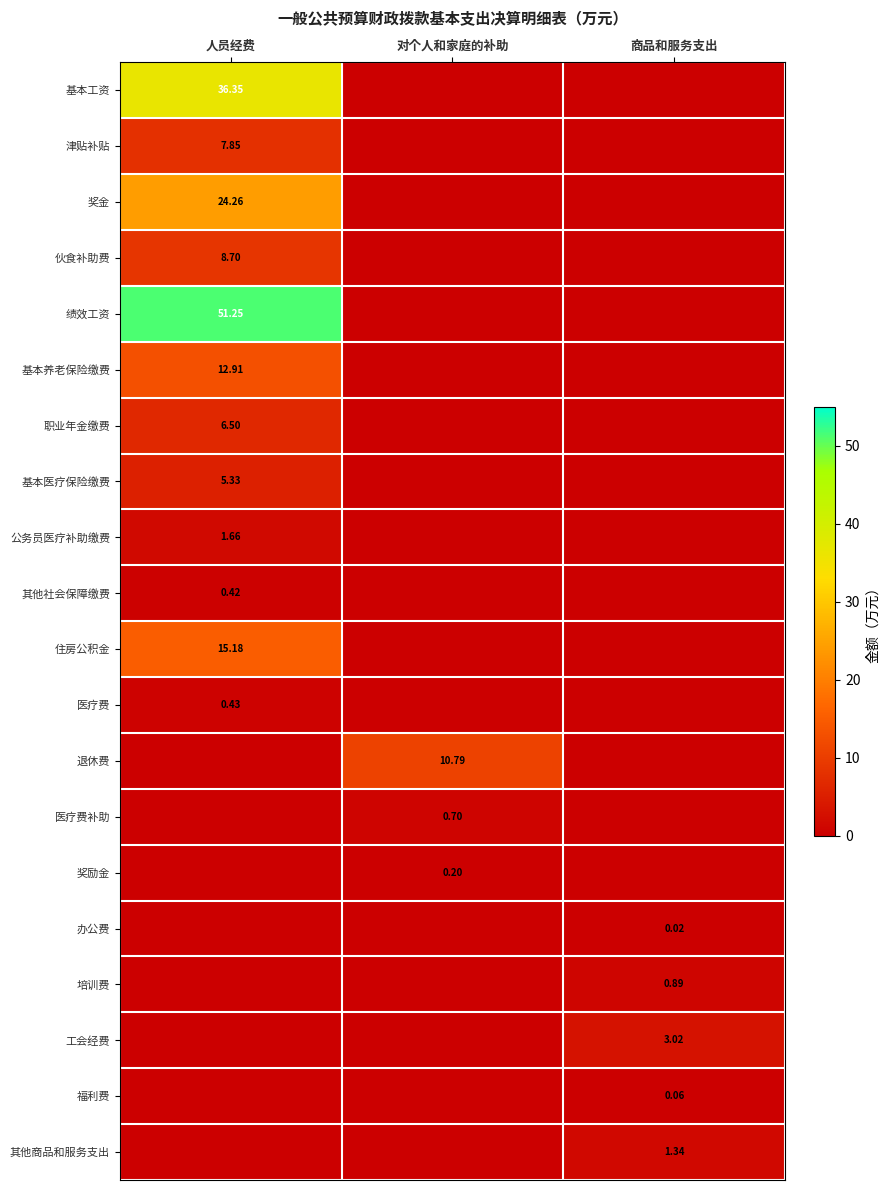

Which series has the widest spread of values?

绩效工资